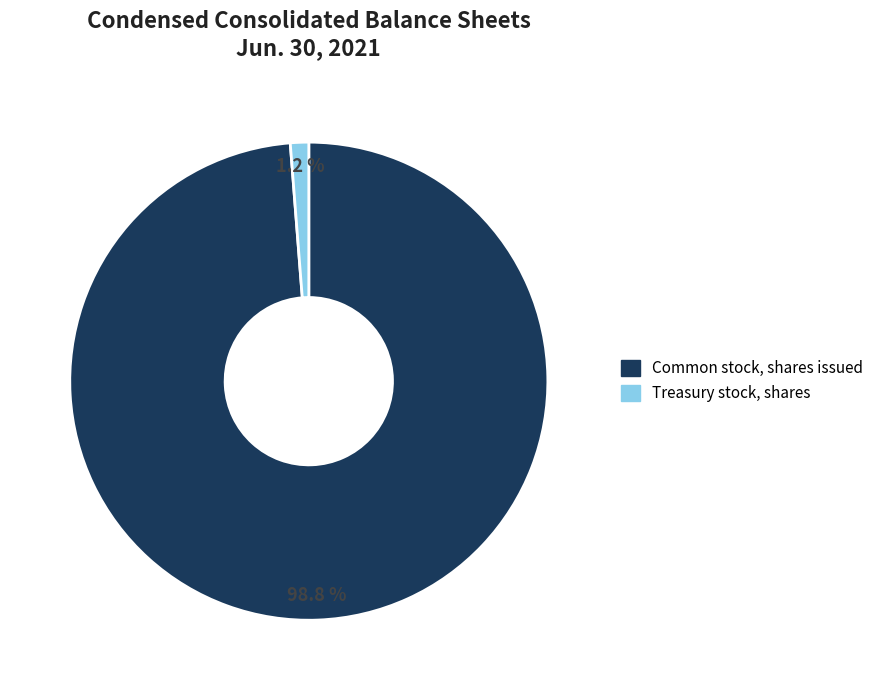

True or false: Treasury stock, shares accounts for 11% of the total.

False